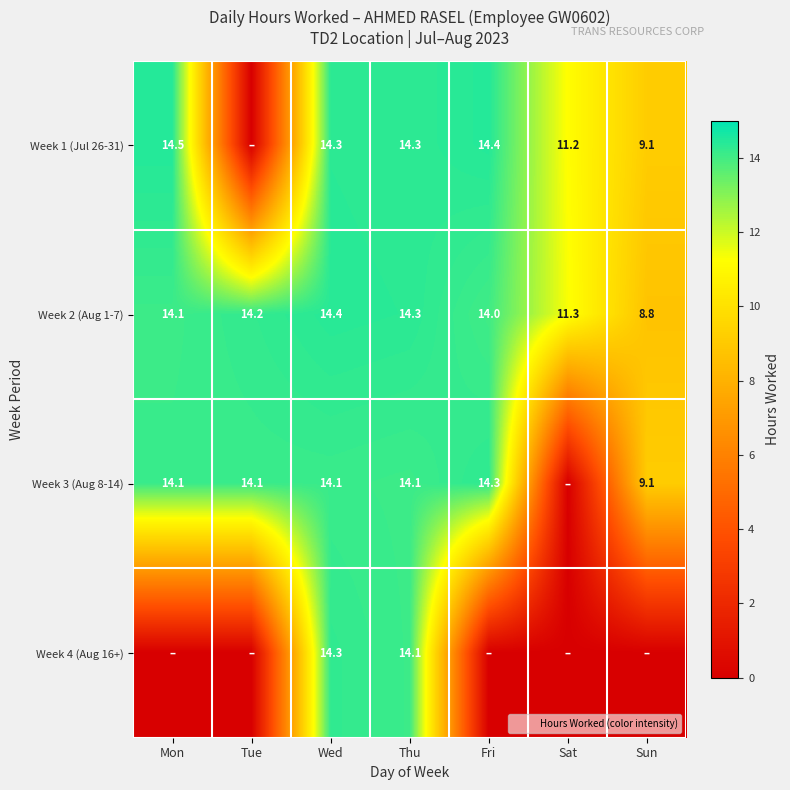

True or false: row_0 has a value of 14.3 at Wed.

True